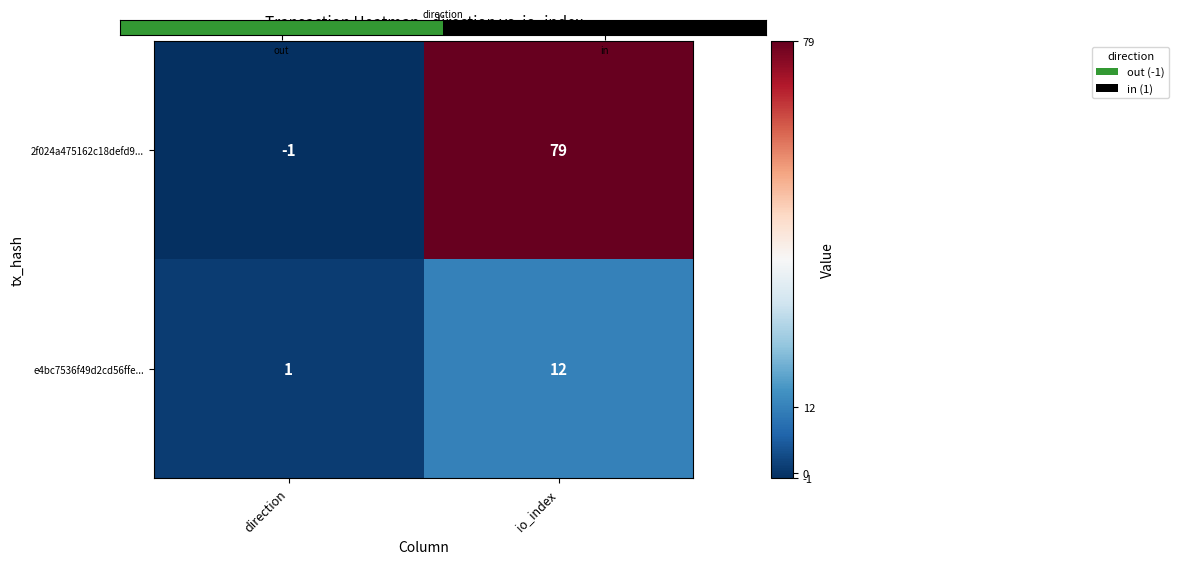

The e4bc7536f49d2cd56ffe... series shows 2 at direction. True or false?

False